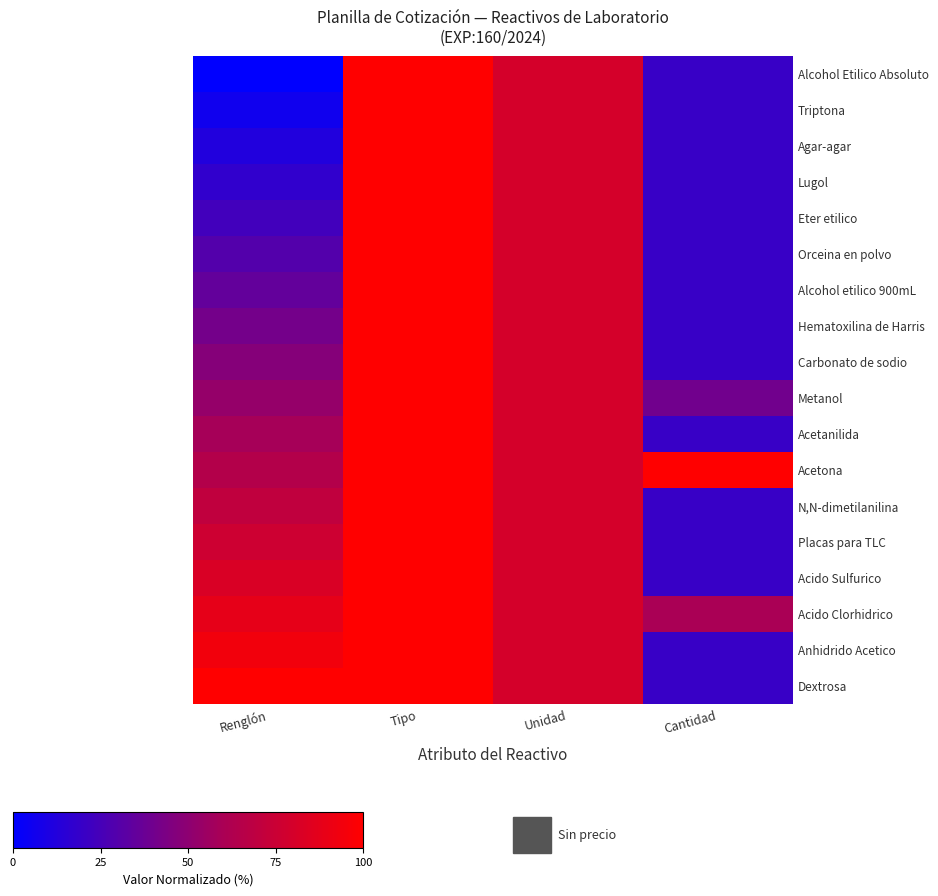

Reading left to right, transcribe all the data shown in this chart.

Alcohol Etilico Absoluto: Renglón=0.0	Tipo=100.0	Unidad=80.0	Cantidad=20.0
Triptona: Renglón=5.9	Tipo=100.0	Unidad=80.0	Cantidad=20.0
Agar-agar: Renglón=11.8	Tipo=100.0	Unidad=80.0	Cantidad=20.0
Lugol: Renglón=17.6	Tipo=100.0	Unidad=80.0	Cantidad=20.0
Eter etilico: Renglón=23.5	Tipo=100.0	Unidad=80.0	Cantidad=20.0
Orceina en polvo: Renglón=29.4	Tipo=100.0	Unidad=80.0	Cantidad=20.0
Alcohol etilico 900mL: Renglón=35.3	Tipo=100.0	Unidad=80.0	Cantidad=20.0
Hematoxilina de Harris: Renglón=41.2	Tipo=100.0	Unidad=80.0	Cantidad=20.0
Carbonato de sodio: Renglón=47.1	Tipo=100.0	Unidad=80.0	Cantidad=20.0
Metanol: Renglón=52.9	Tipo=100.0	Unidad=80.0	Cantidad=40.0
Acetanilida: Renglón=58.8	Tipo=100.0	Unidad=80.0	Cantidad=20.0
Acetona: Renglón=64.7	Tipo=100.0	Unidad=80.0	Cantidad=100.0
N,N-dimetilanilina: Renglón=70.6	Tipo=100.0	Unidad=80.0	Cantidad=20.0
Placas para TLC: Renglón=76.5	Tipo=100.0	Unidad=80.0	Cantidad=20.0
Acido Sulfurico: Renglón=82.4	Tipo=100.0	Unidad=80.0	Cantidad=20.0
Acido Clorhidrico: Renglón=88.2	Tipo=100.0	Unidad=80.0	Cantidad=60.0
Anhidrido Acetico: Renglón=94.1	Tipo=100.0	Unidad=80.0	Cantidad=20.0
Dextrosa: Renglón=100.0	Tipo=100.0	Unidad=80.0	Cantidad=20.0